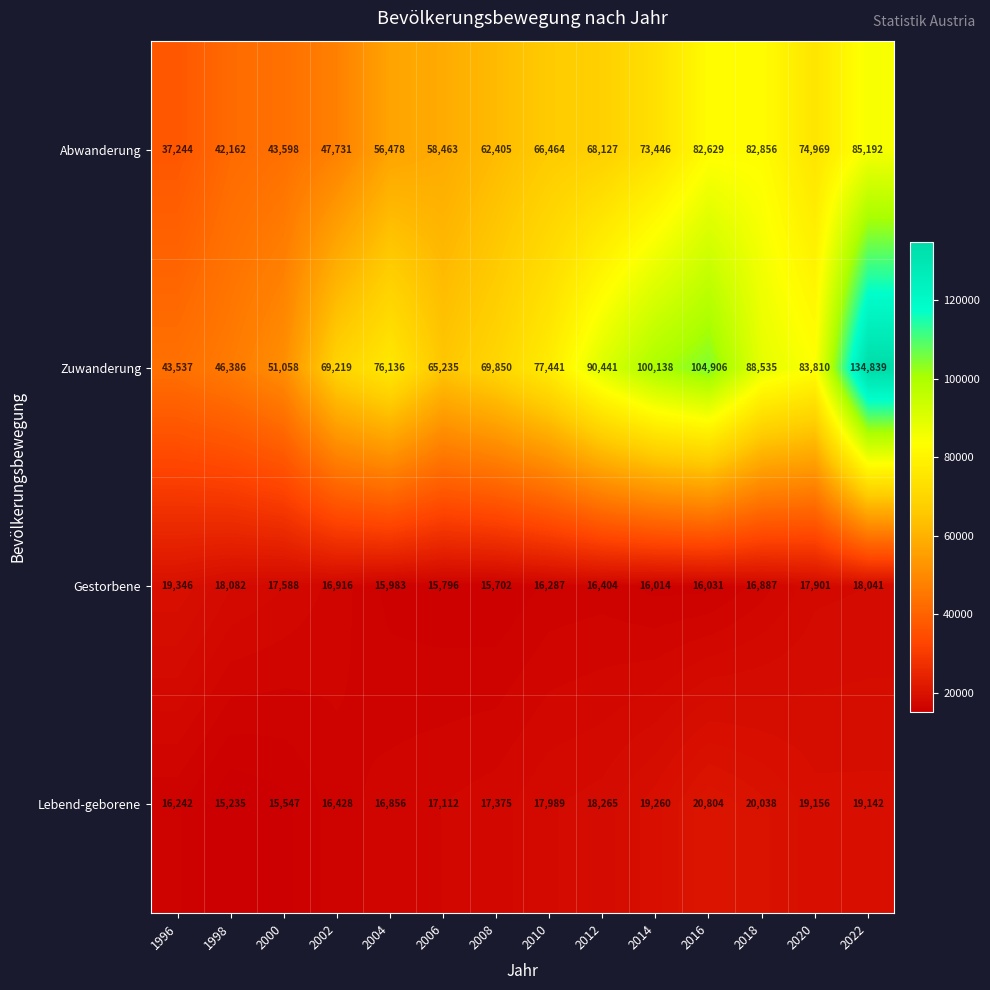

At which category is the sum across all series the highest?

2022